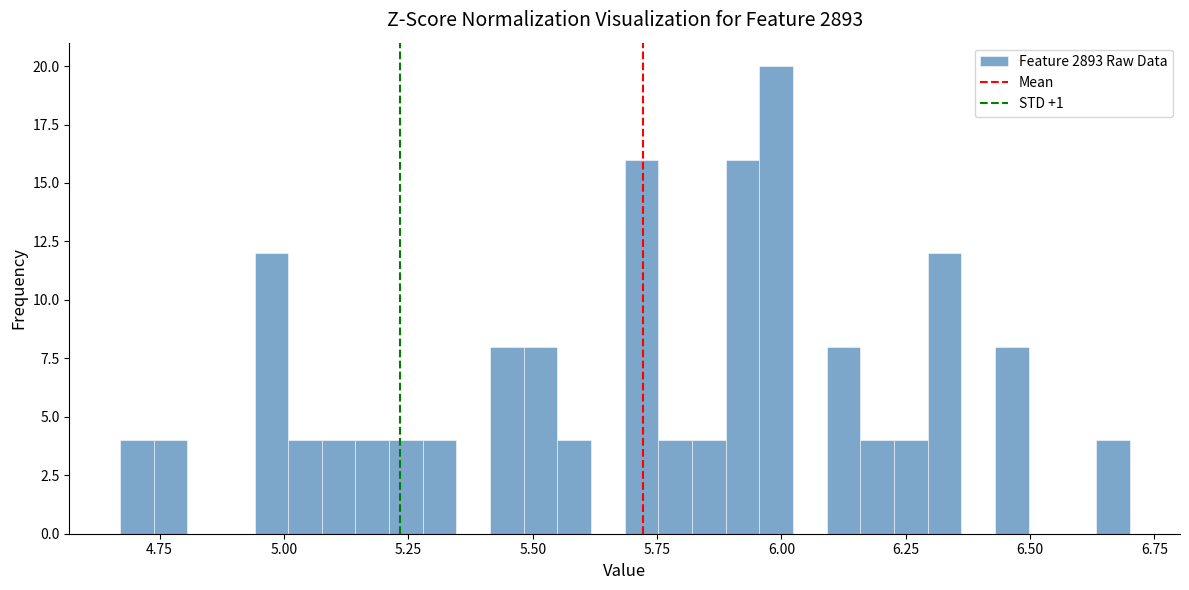

Around what value on the x-axis is the tallest bar? Give the approximate position of its centre, as read against the axis.

6.00